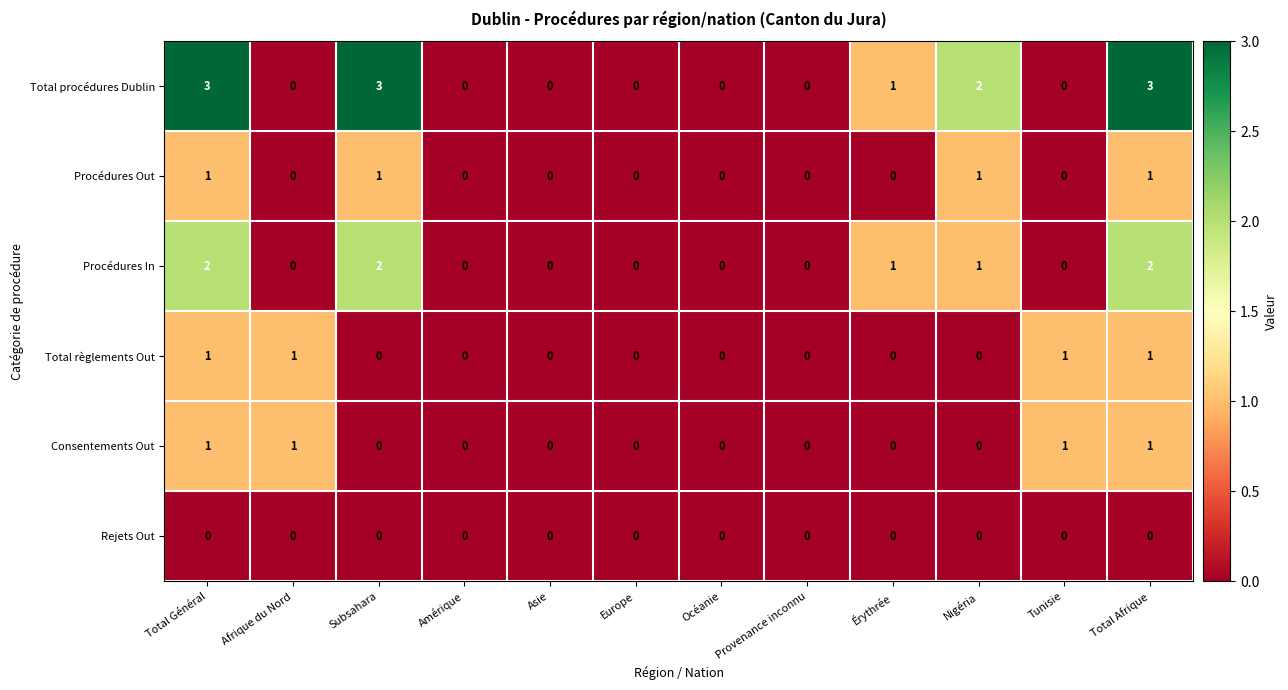

Is it true that Procédures Out equals 0 at Total Afrique?

False